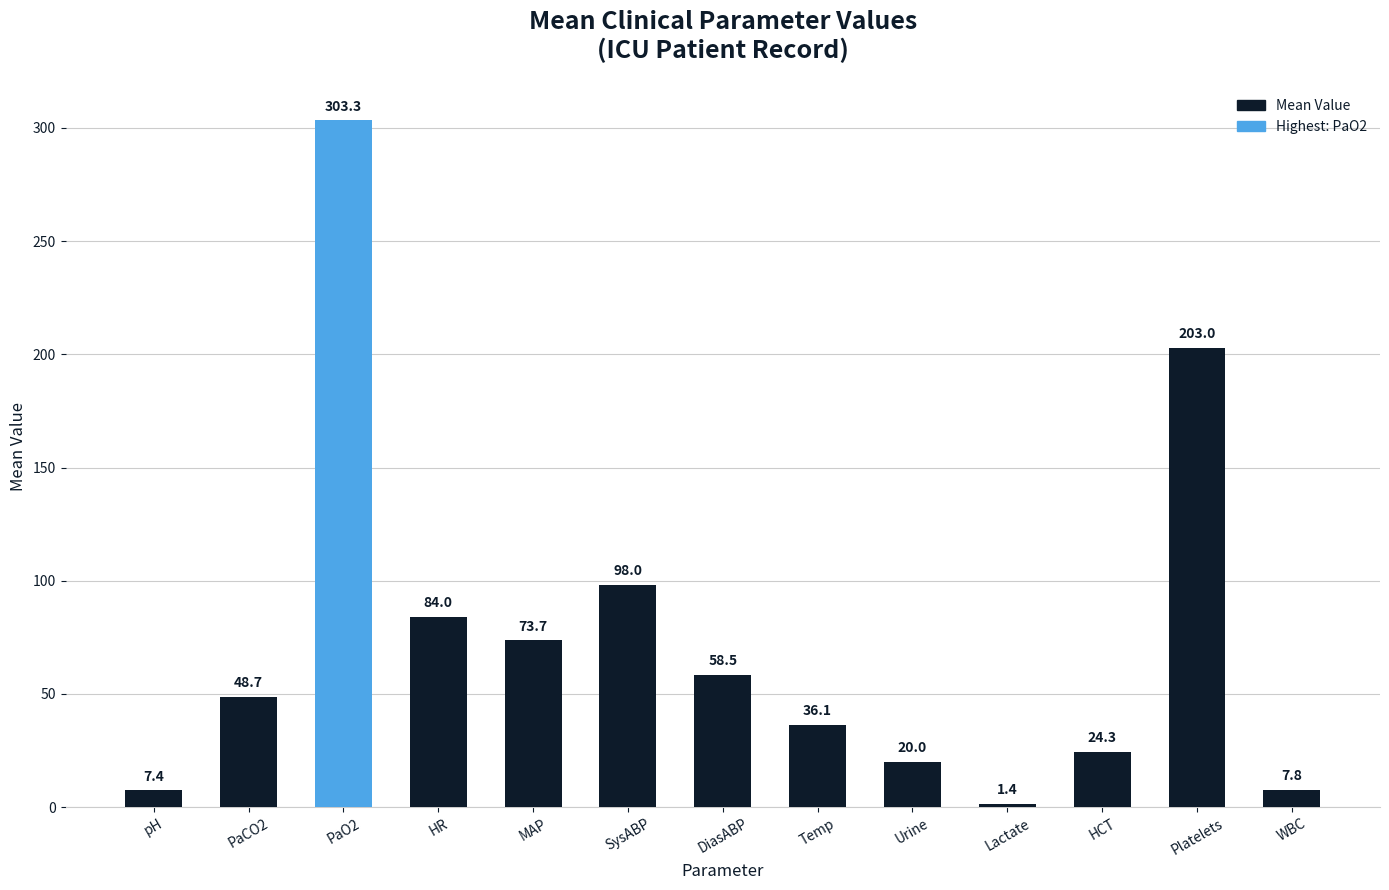

List the labels in order of value, largest first.

PaO2, Platelets, SysABP, HR, MAP, DiasABP, PaCO2, Temp, HCT, Urine, WBC, pH, Lactate